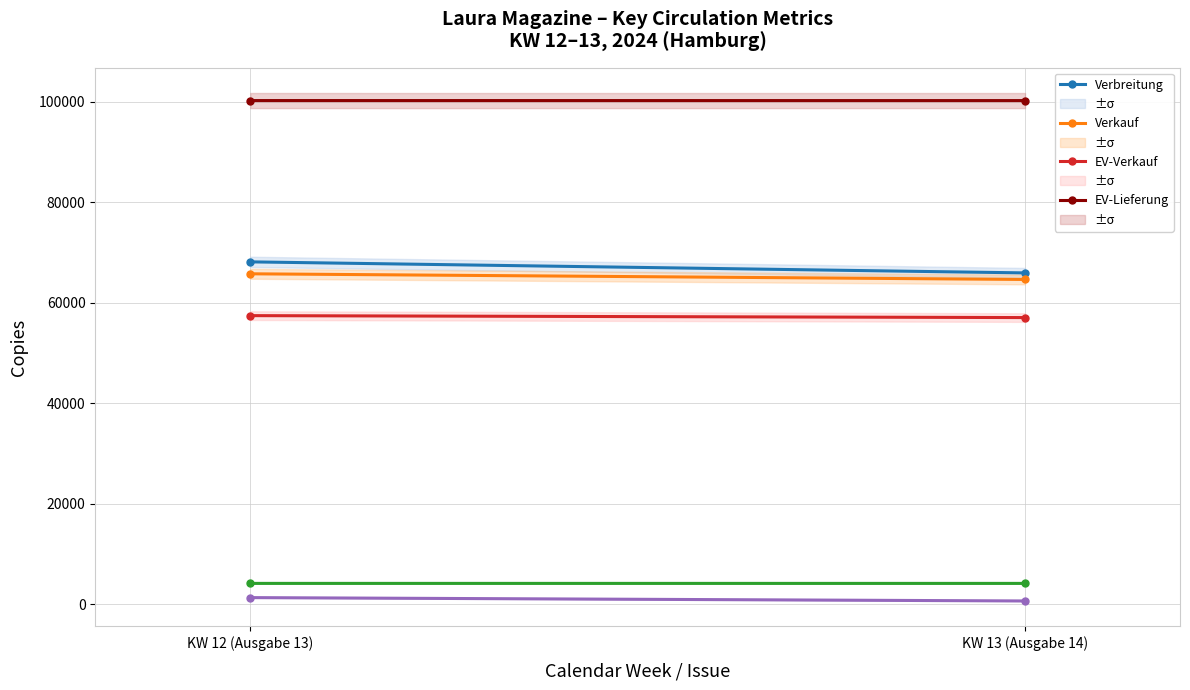

Reading left to right, transcribe all the data shown in this chart.

Verbreitung: KW 12 (Ausgabe 13)=68170	KW 13 (Ausgabe 14)=65973
Verkauf: KW 12 (Ausgabe 13)=65795	KW 13 (Ausgabe 14)=64668
EV-Verkauf: KW 12 (Ausgabe 13)=57468	KW 13 (Ausgabe 14)=57081
EV-Lieferung: KW 12 (Ausgabe 13)=100276	KW 13 (Ausgabe 14)=100271
Abo gesamt: KW 12 (Ausgabe 13)=4173	KW 13 (Ausgabe 14)=4171
Sonst Verk: KW 12 (Ausgabe 13)=1343	KW 13 (Ausgabe 14)=675